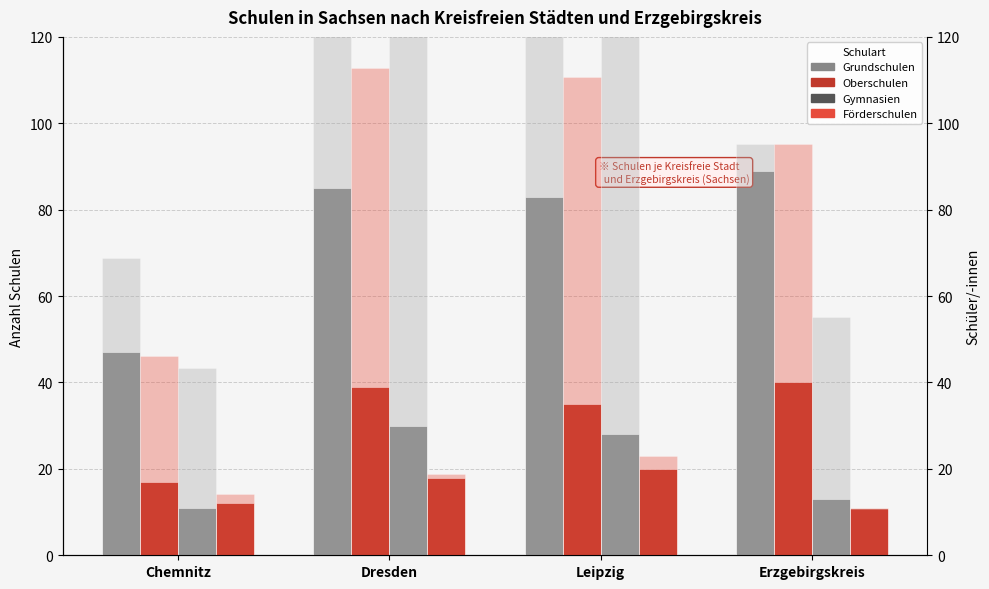

Which has a higher value, Leipzig or Dresden?

Dresden